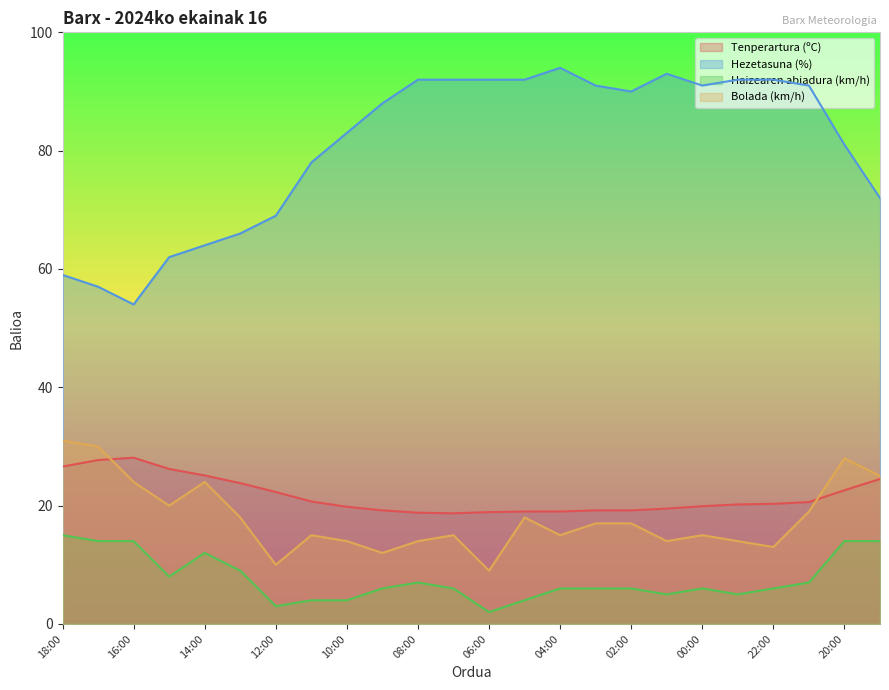

What are all the series names shown in the legend?

Tenperartura (ºC), Hezetasuna (%), Haizearen abiadura (km/h), Bolada (km/h)